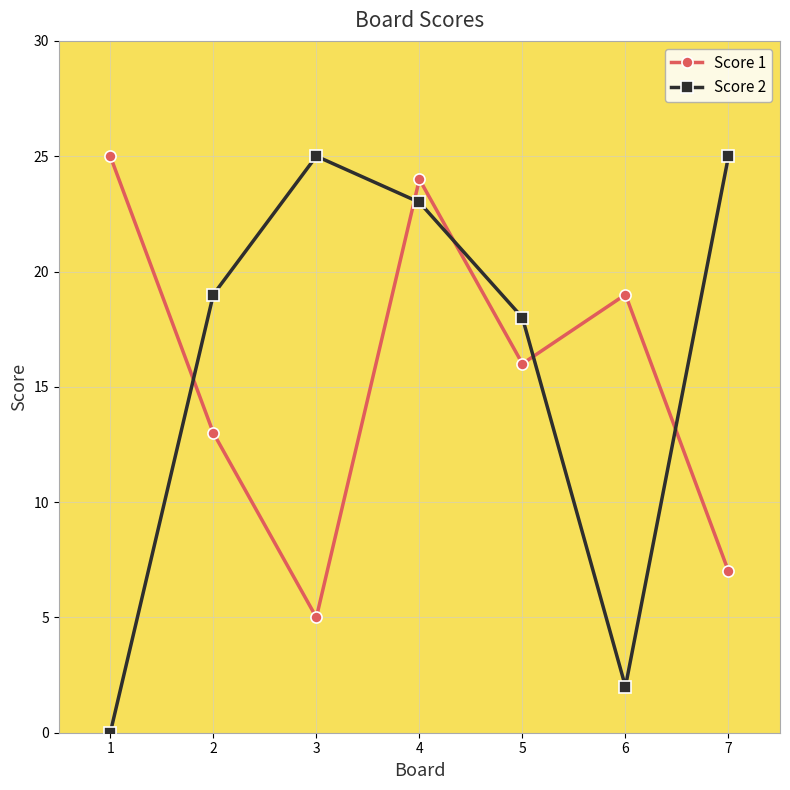

What is the value of the Score 2 point at the 4th from the left?

23